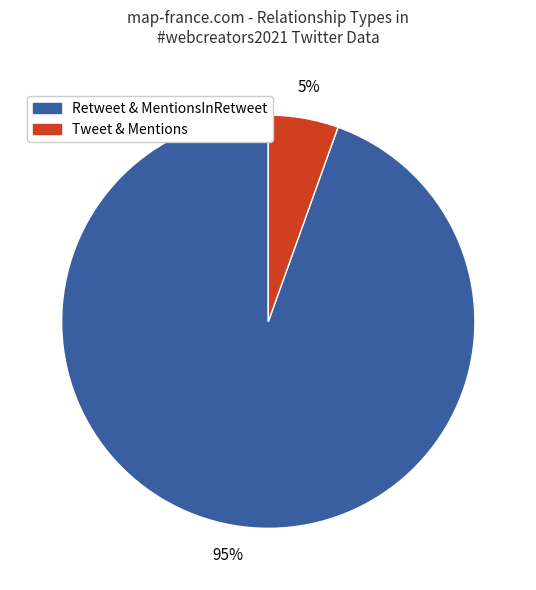

To the nearest percent, what is the average slice percentage?

50%